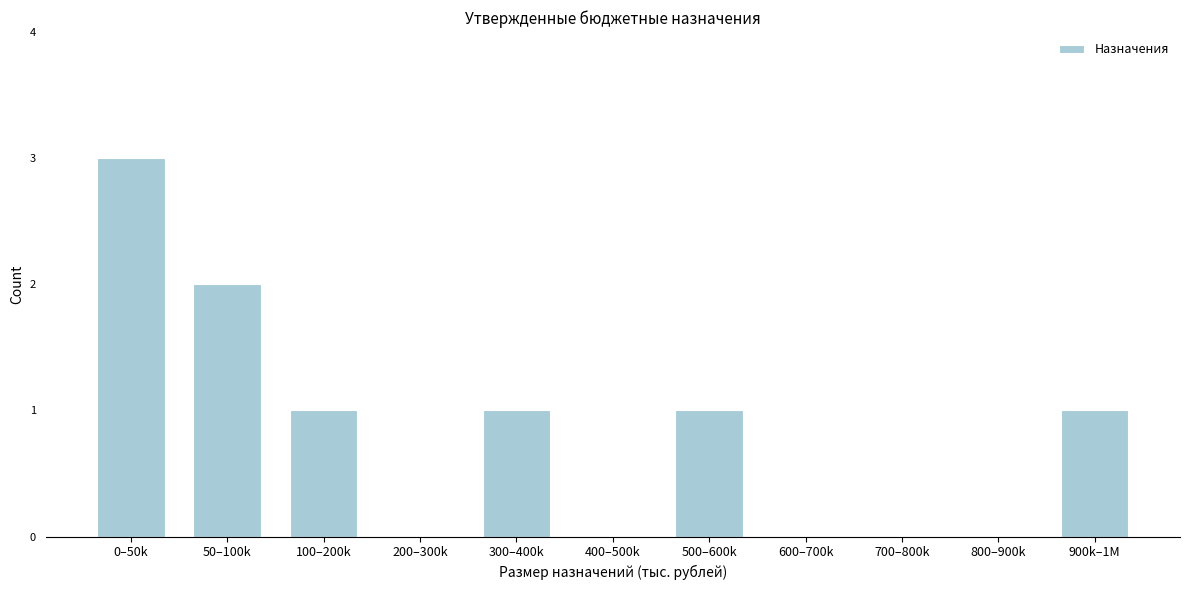

Reading left to right, what are all the values shown in this chart?

0–50k=3	50–100k=2	100–200k=1	200–300k=0	300–400k=1	400–500k=0	500–600k=1	600–700k=0	700–800k=0	800–900k=0	900k–1M=1